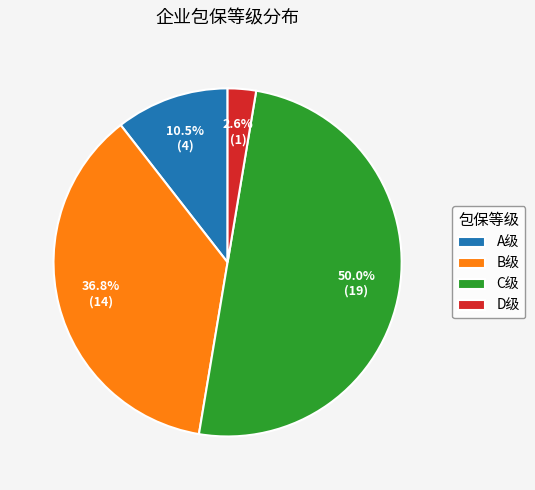

To the nearest percent, what is the difference between the B级 and C级 slice percentages?

13%